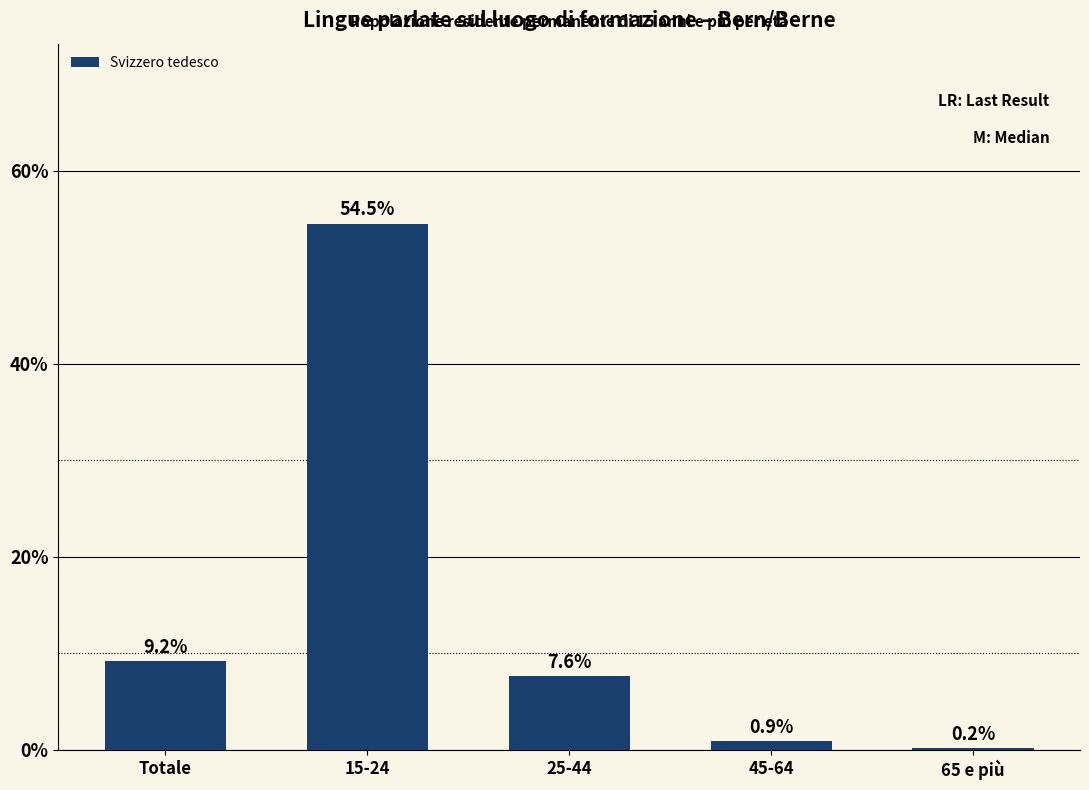

At which category does the chart reach its peak across all series?

15-24